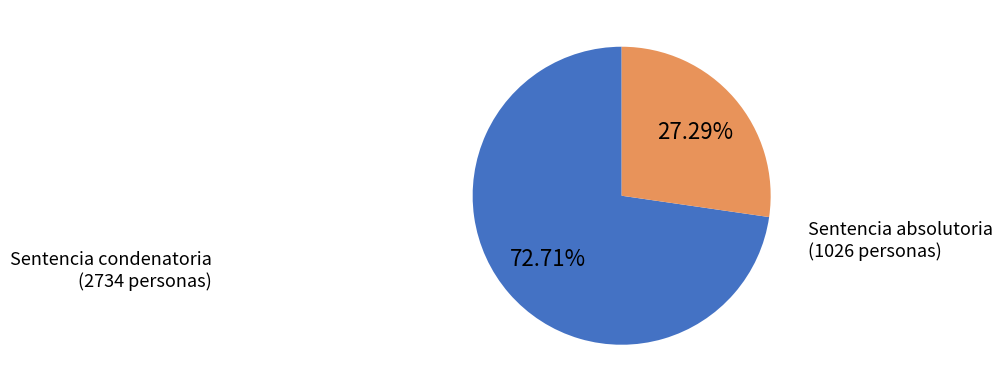

Which slice is the largest?

Sentencia condenatoria